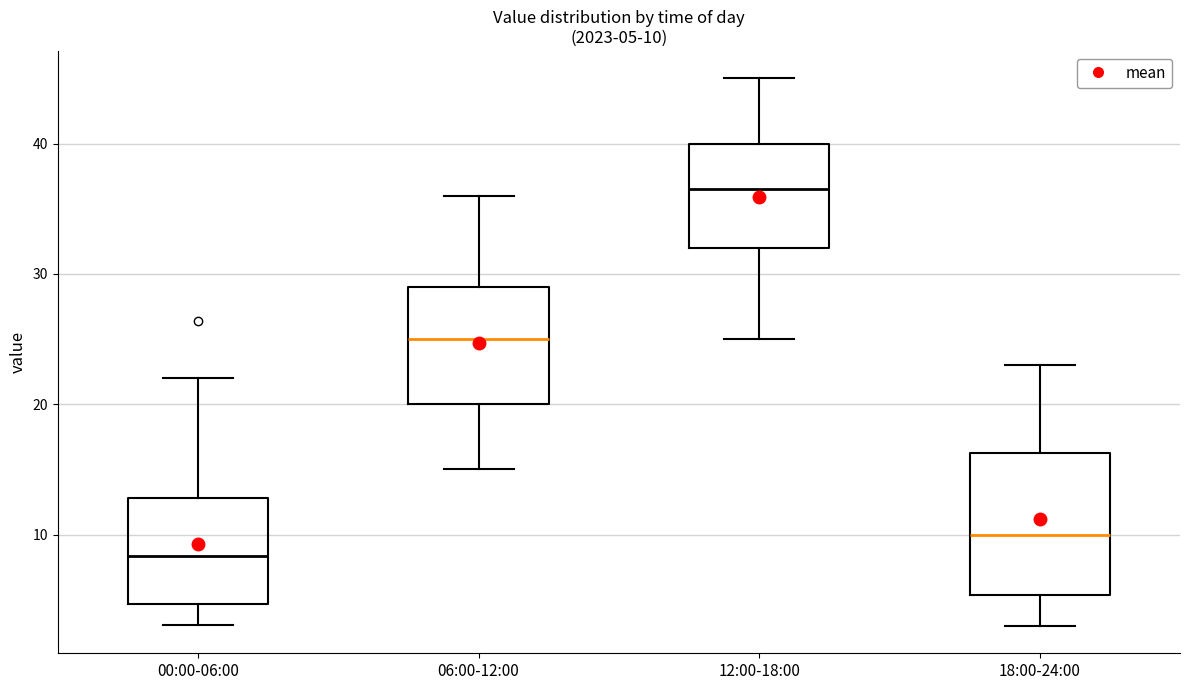

Which box has the lowest median line?

00:00-06:00